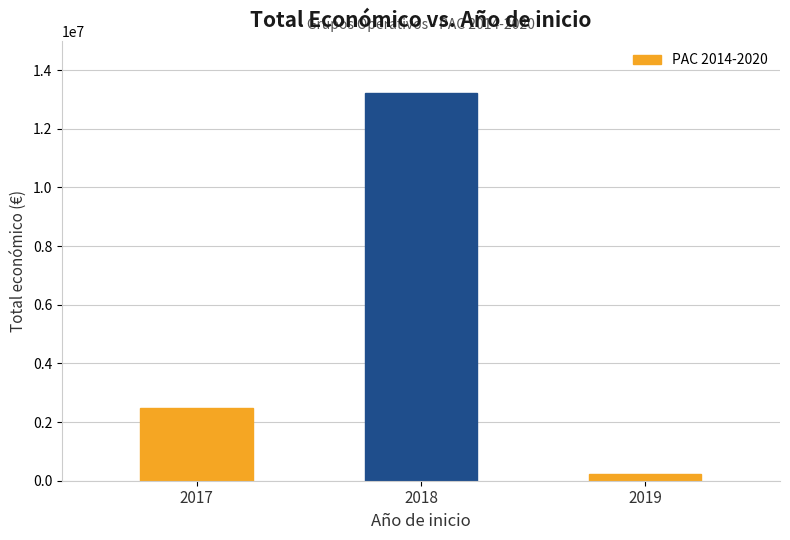

What is the smallest value displayed?

232189